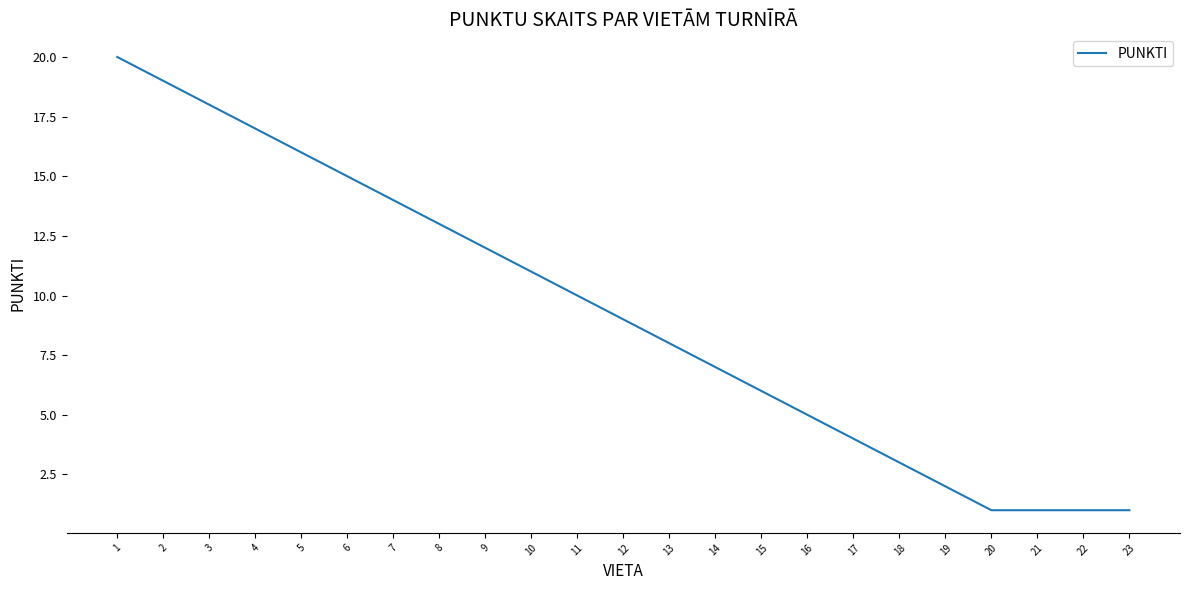

Reading left to right, transcribe all the data shown in this chart.

20	19	18	17	16	15	14	13	12	11	10	9	8	7	6	5	4	3	2	1	1	1	1